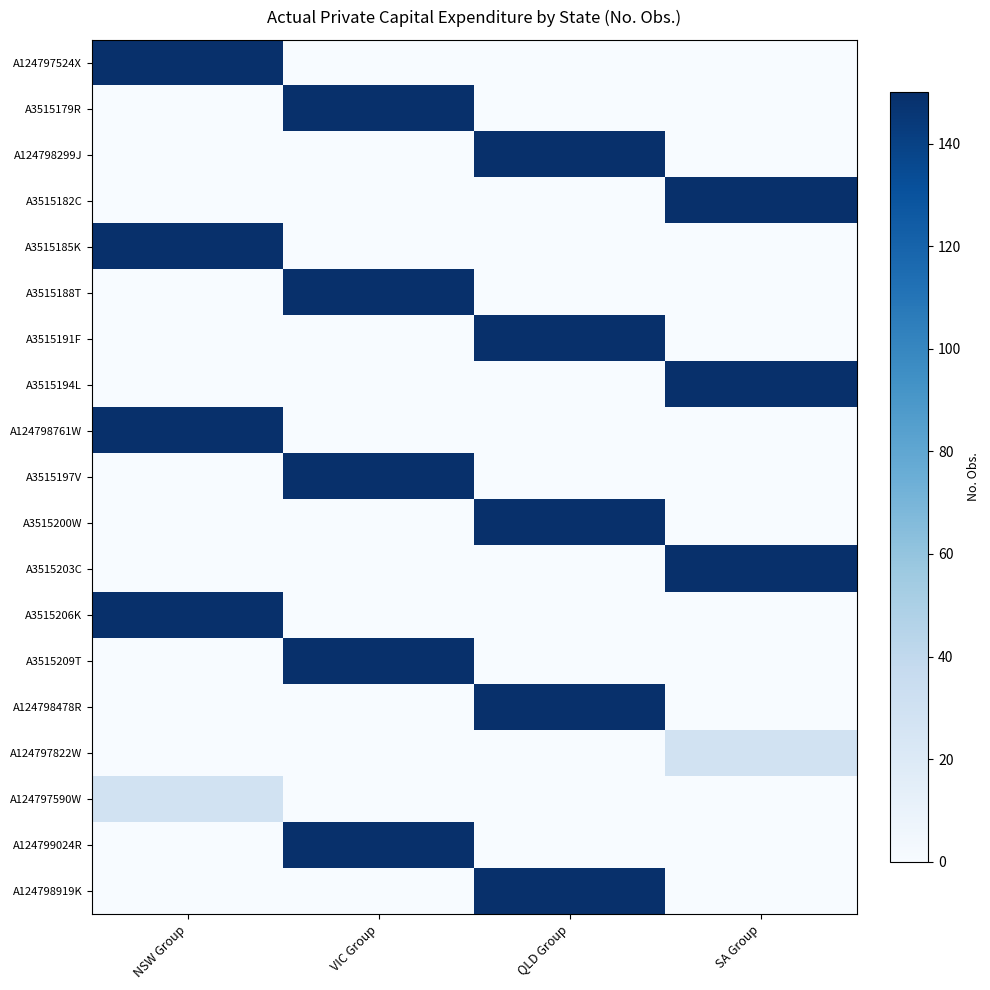

Which series has the largest total across all categories?

A124797524X